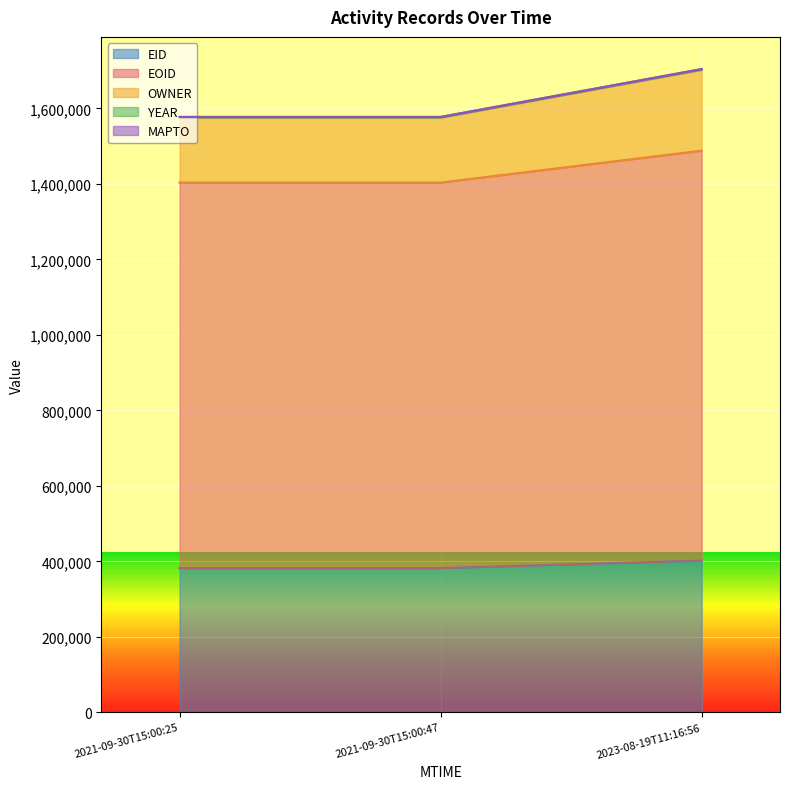

Does the chart display data point markers on the line(s)?

No